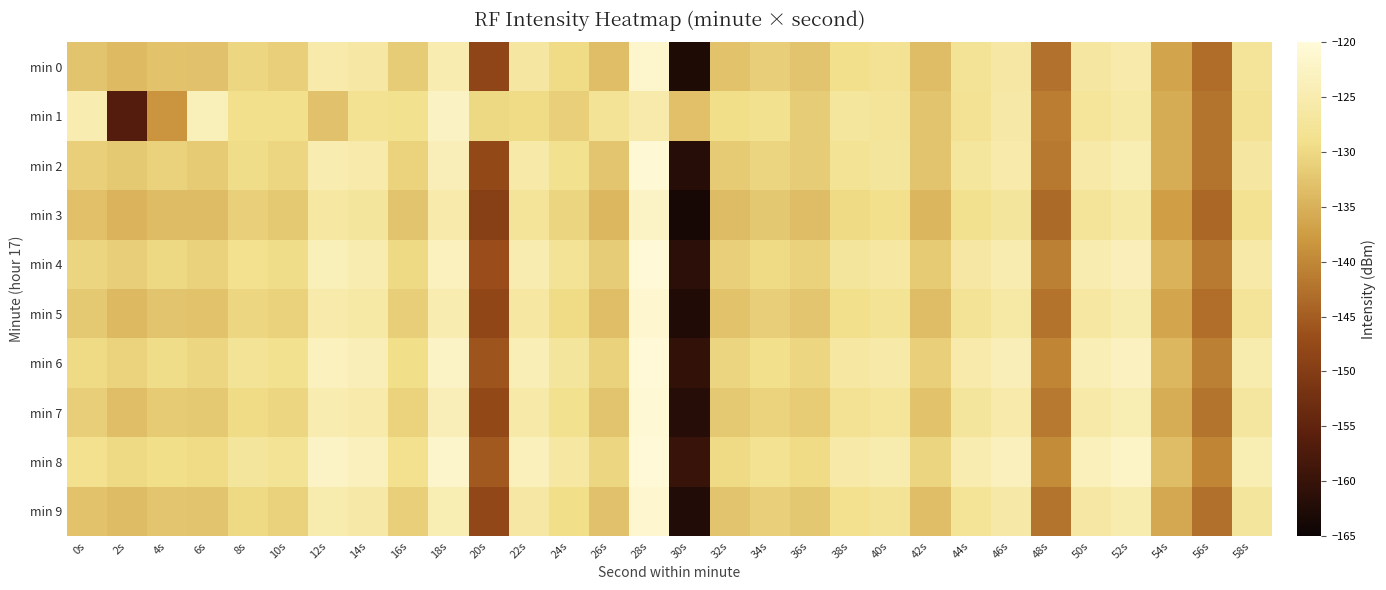

How many series are shown in this chart?

10